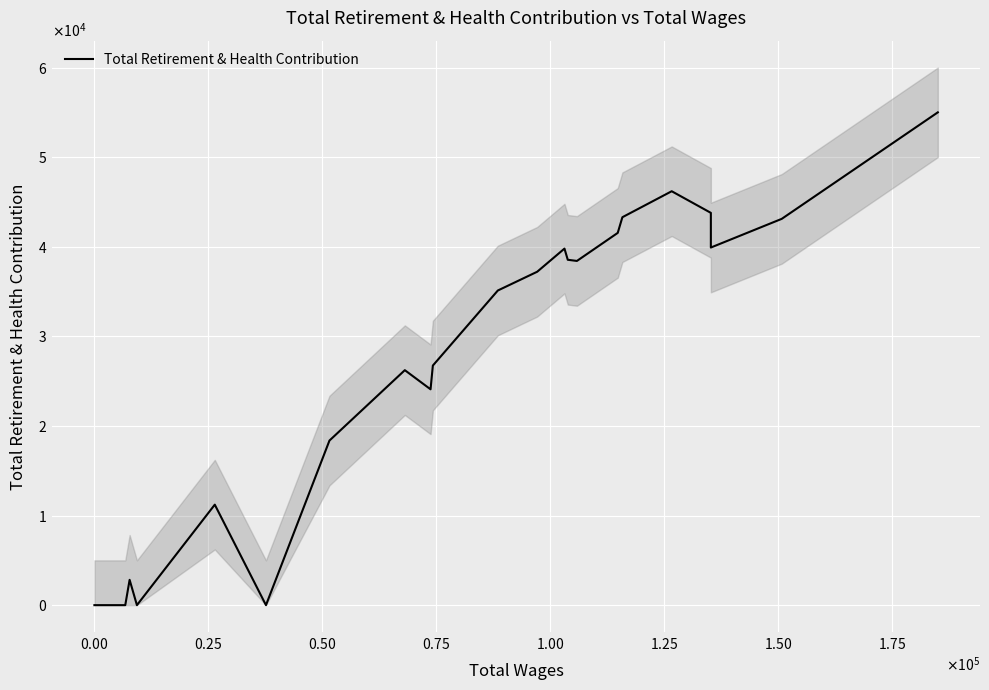

The chart shows a value of 79192 at 27. True or false?

False